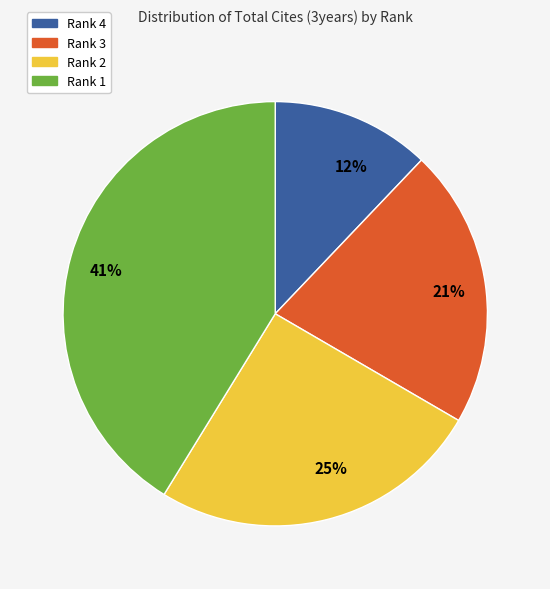

Is it true that 21% is 11% of the pie?

False